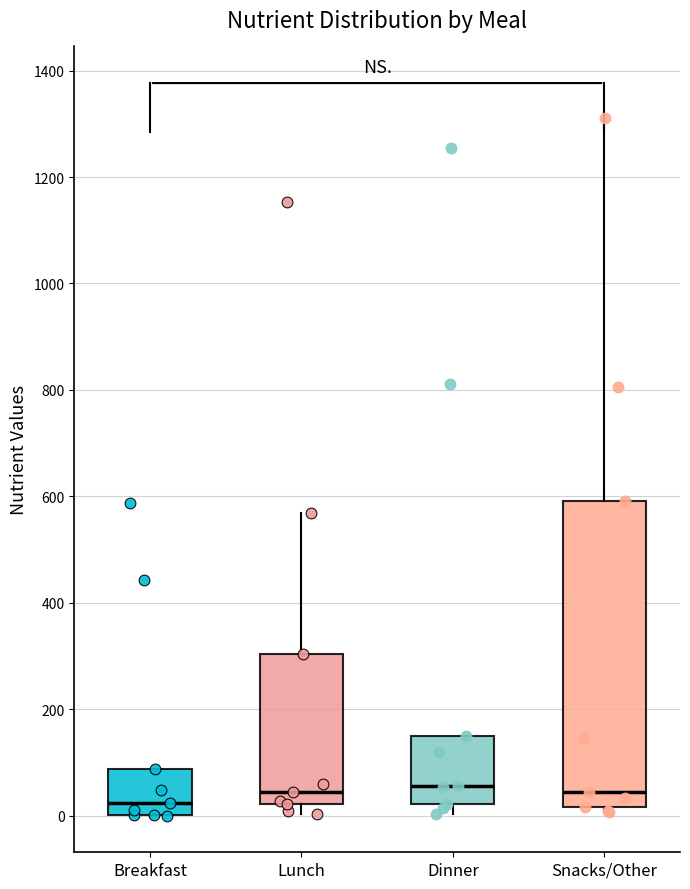

Comparing the boxes themselves (not the whiskers), which one is the tallest?

Snacks/Other